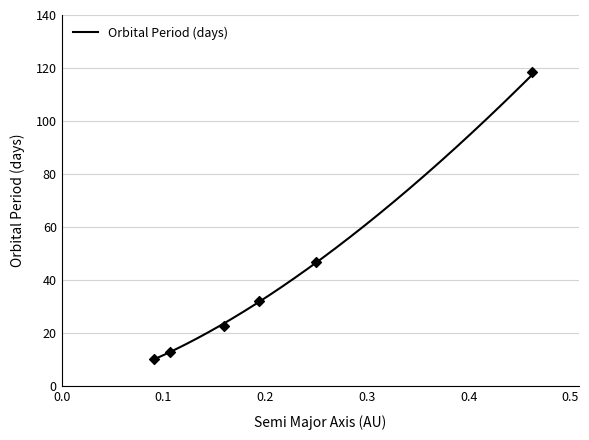

What is the change in value from 0.159 to 0.462?

+95.7